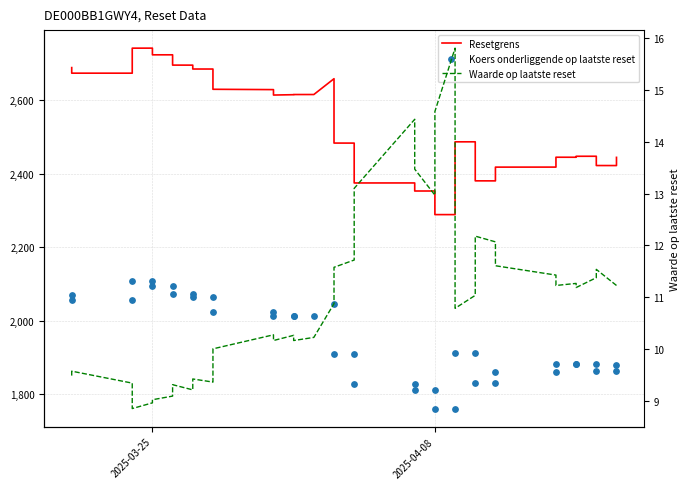

At which category is the sum across all series the highest?

2025-03-25